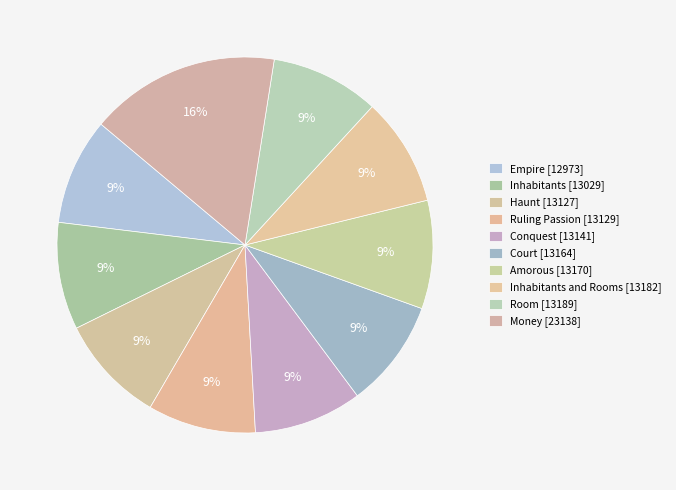

Is Ruling Passion [13129] the majority of the pie?

No